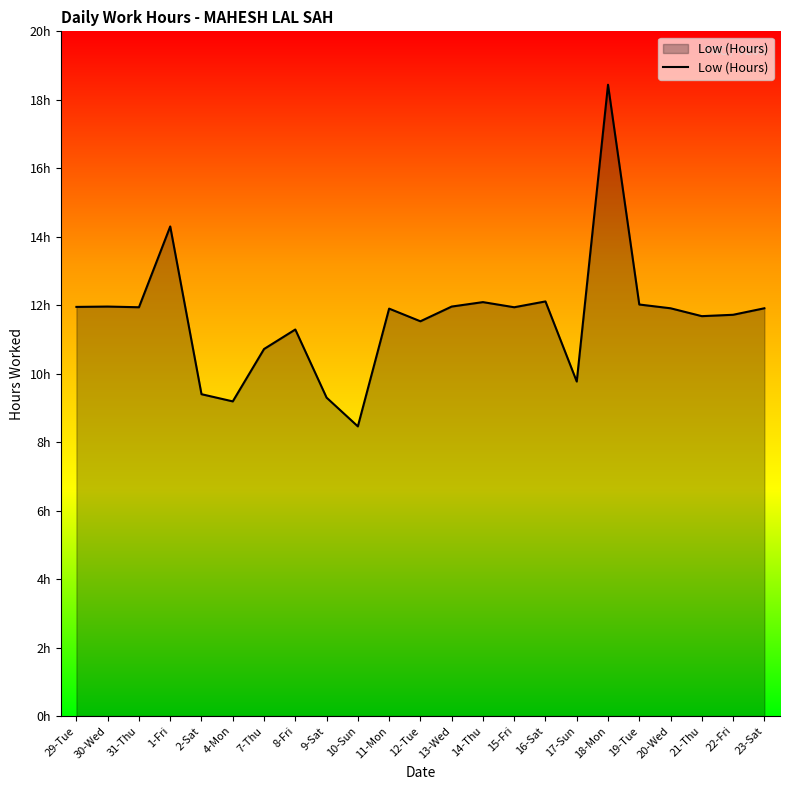

What is the difference between the maximum and second lowest values?

9.3